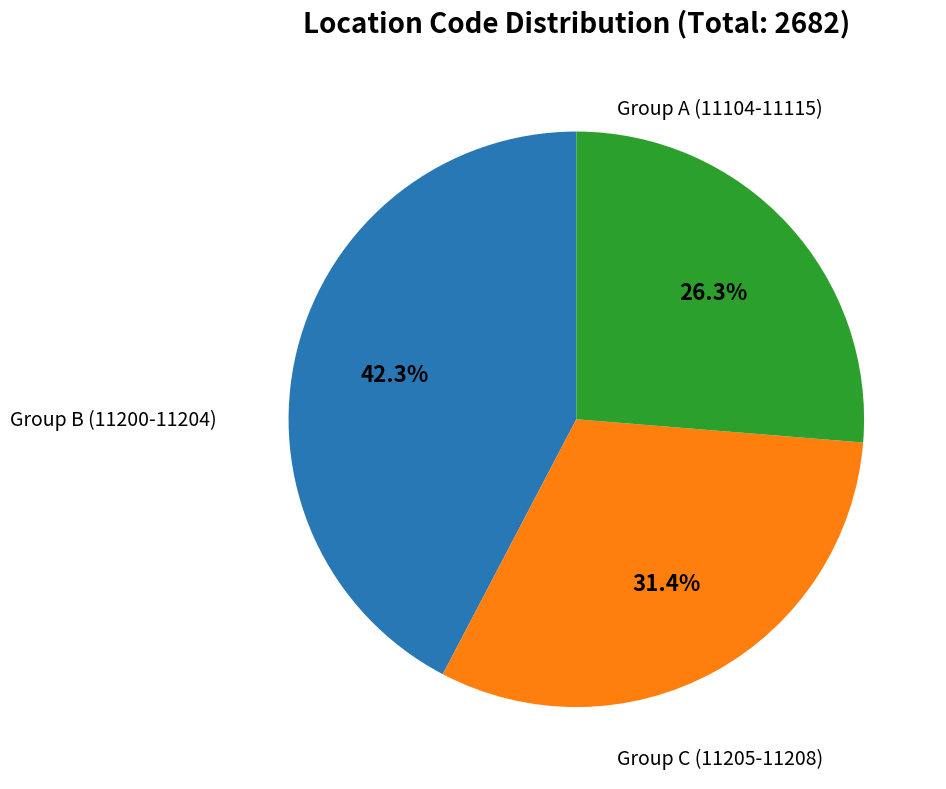

Is there a majority slice in this chart?

No